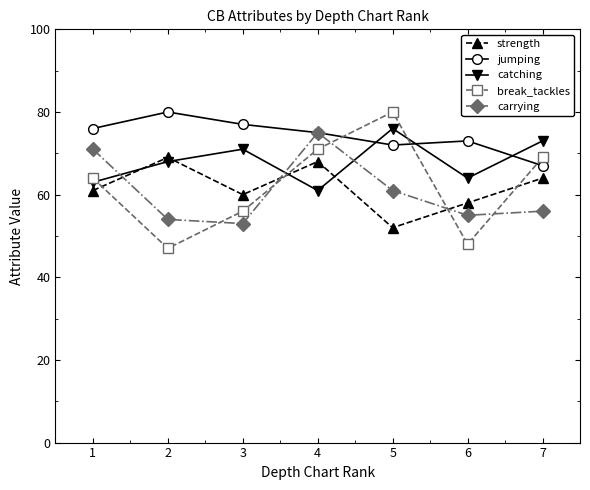

True or false: jumping and strength cross at least once.

False